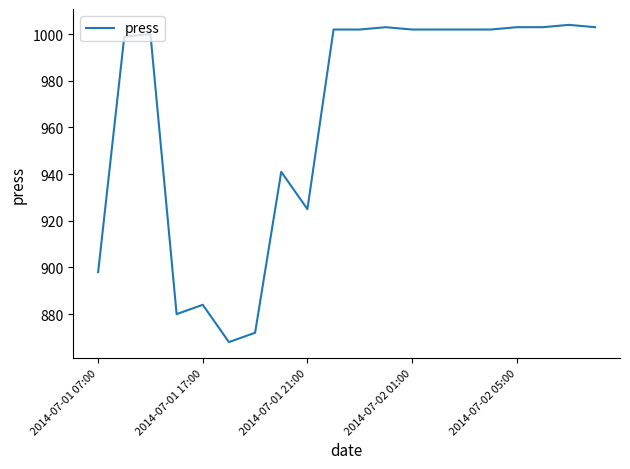

What is the greatest value displayed?

1004